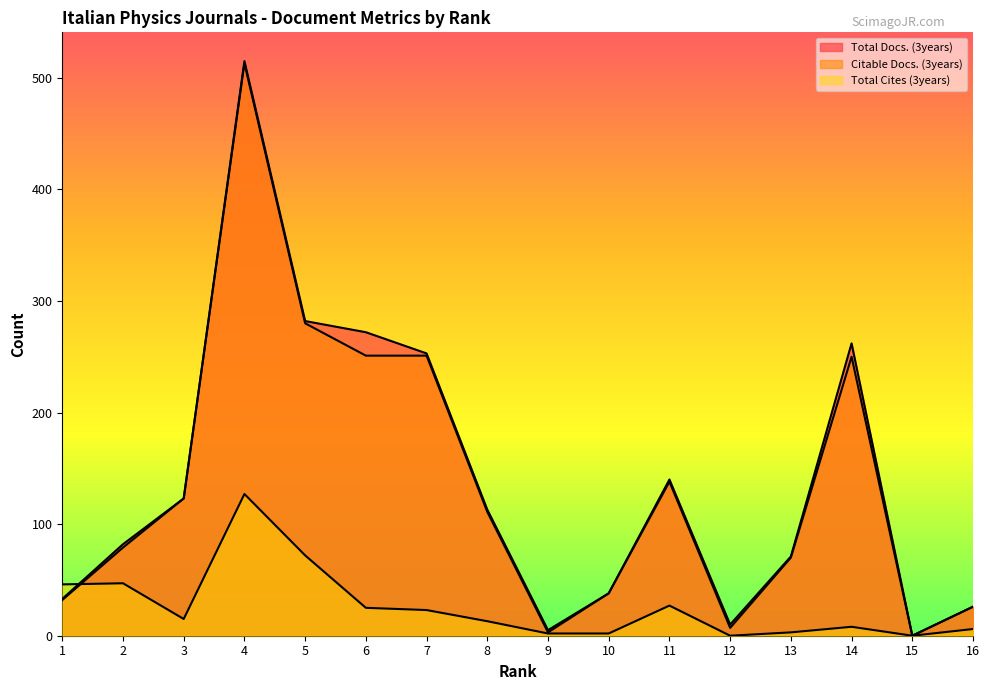

How many lines are shown in the chart?

3